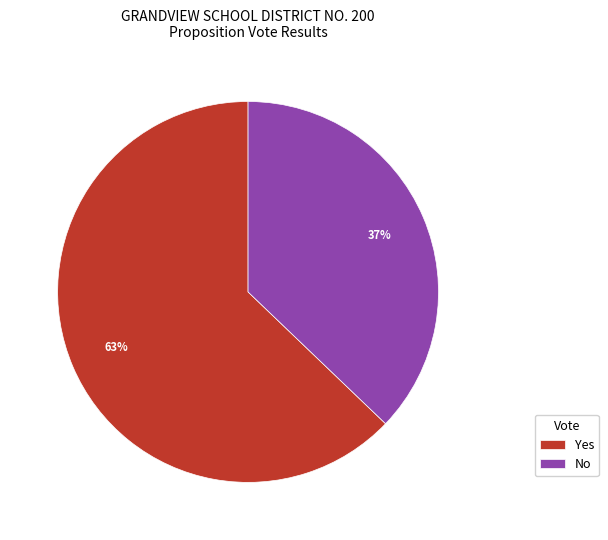

Does No account for over 50% of the chart?

No